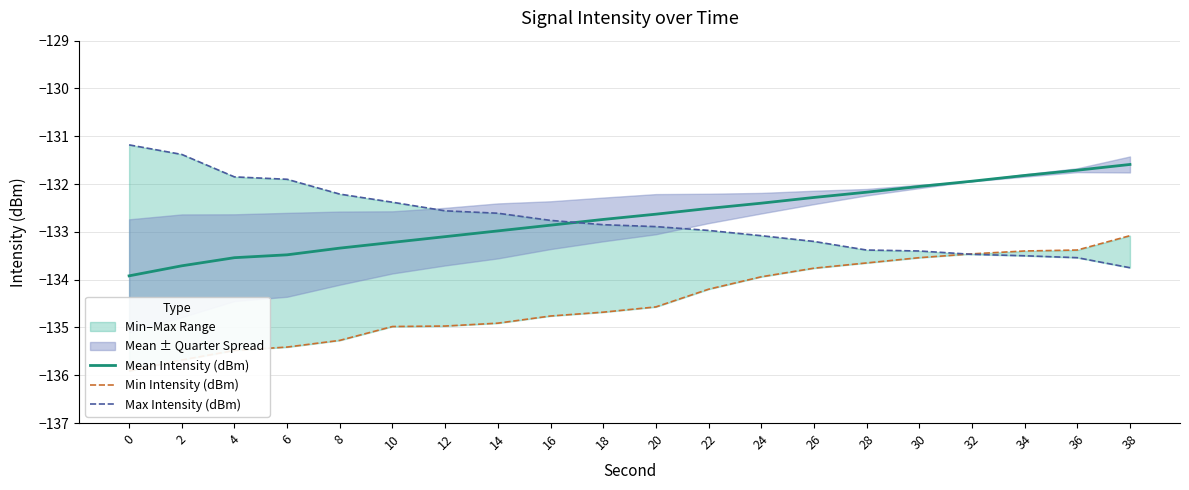

What is the maximum value for Max Intensity (dBm)?

-131.2